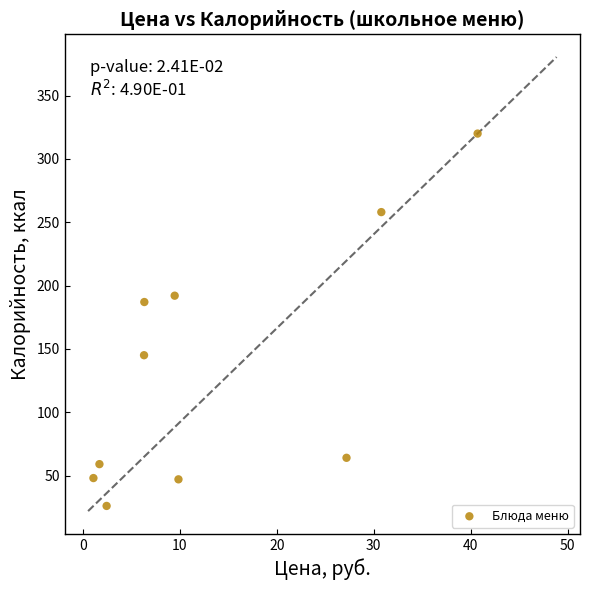

What Y value in the scatter plot is closest to 173?

187